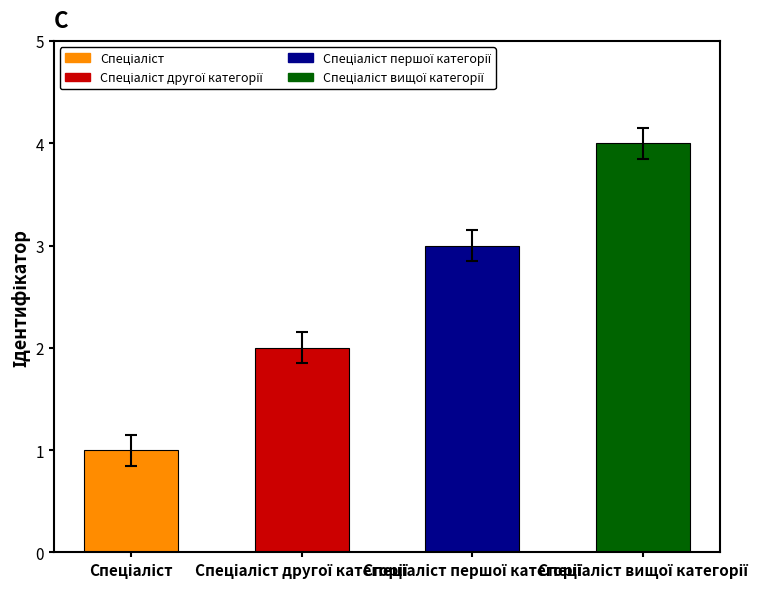

Count the number of categories in the chart.

4